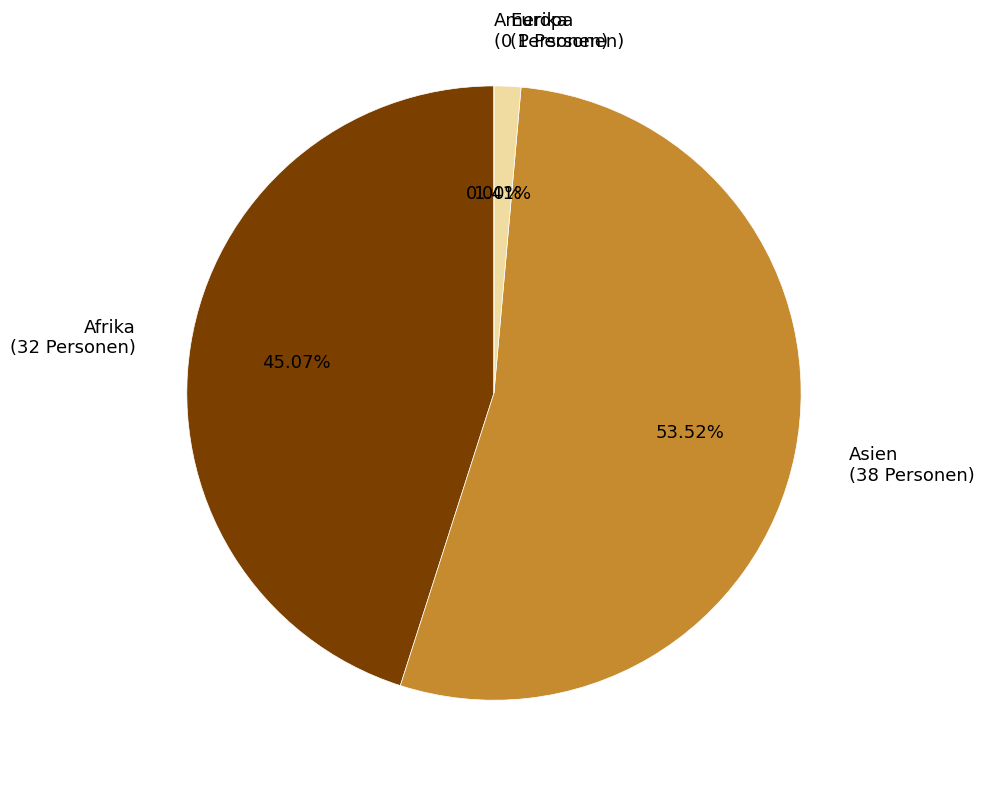

What percentage is the Asien slice, to the nearest percent?

54%